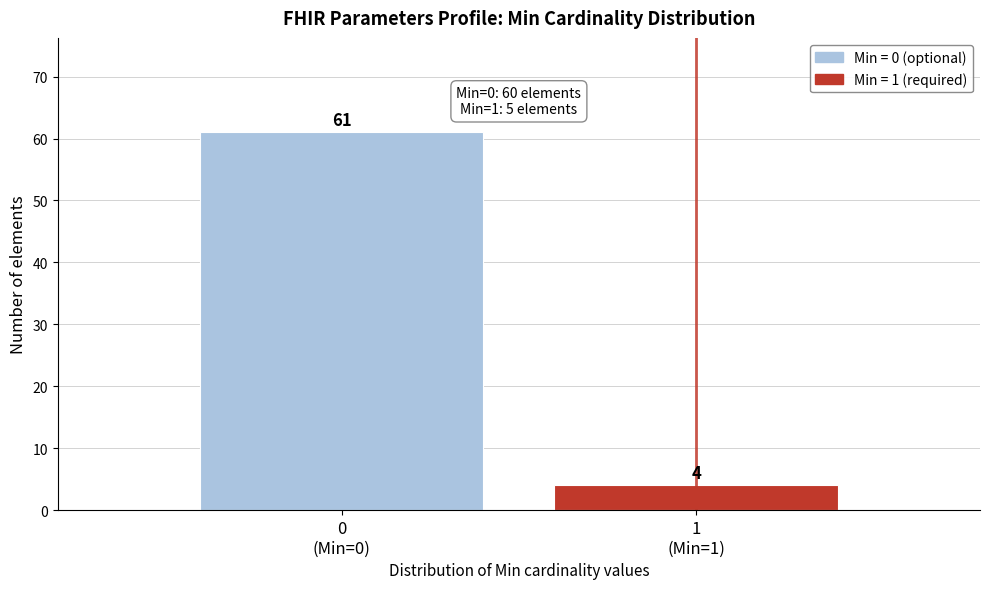

Reading right to left, what are all the values shown in this chart?

4	61